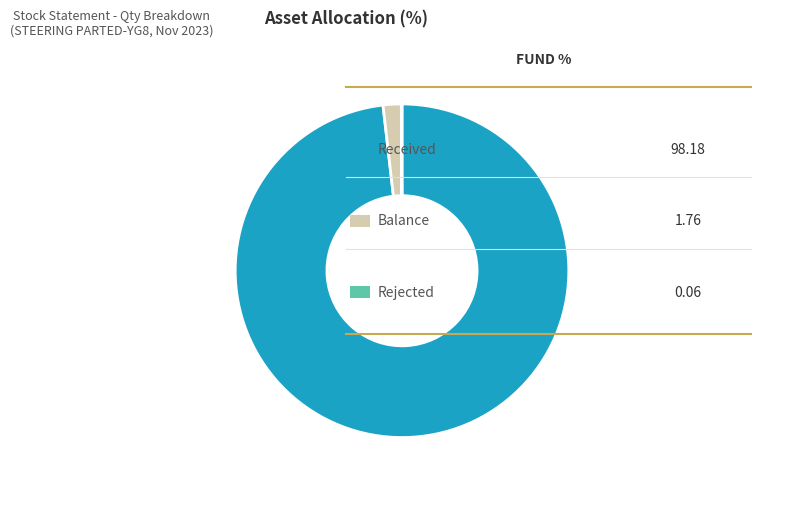

Is there any slice that represents more than half of the pie?

Yes